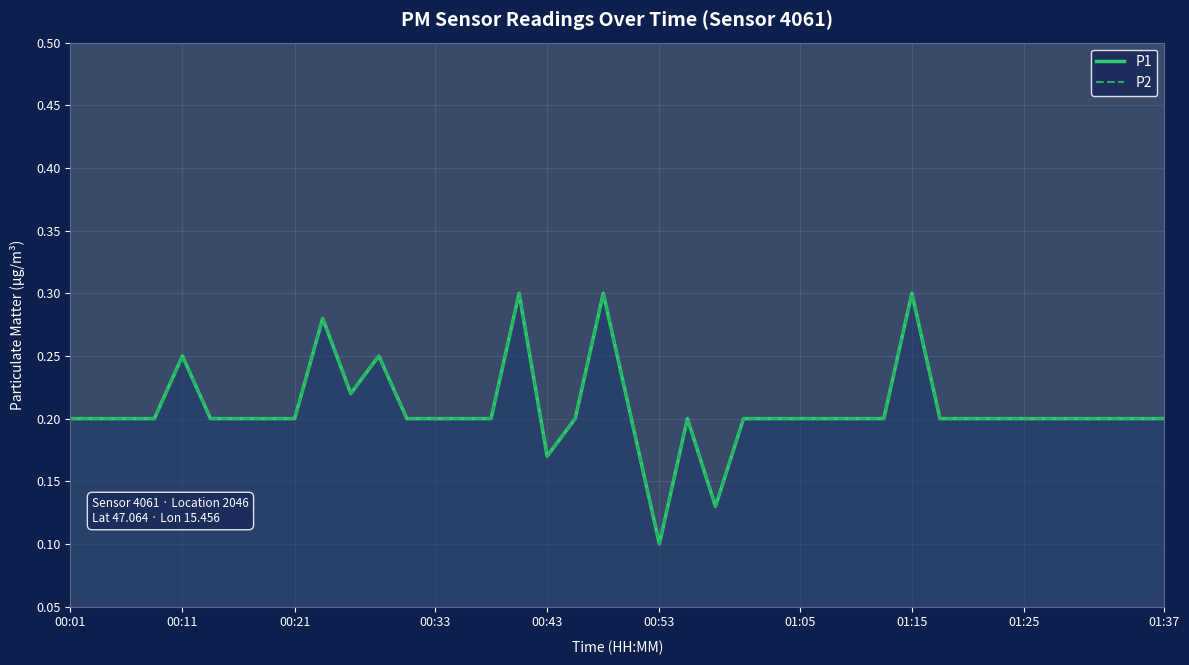

True or false: P1 and P2 intersect in this chart.

False